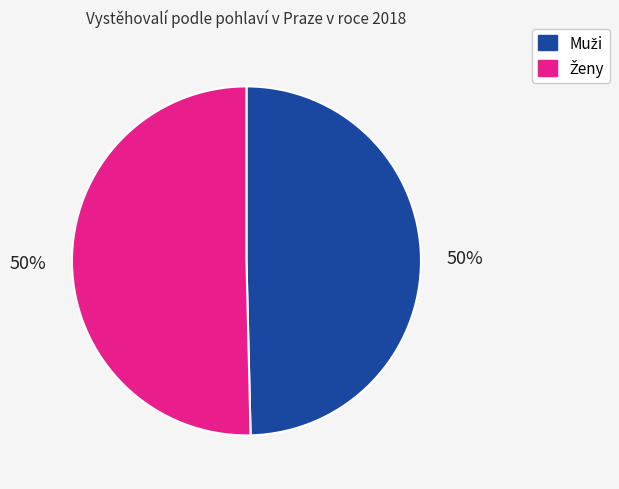

To the nearest percent, what is the average slice percentage?

50%